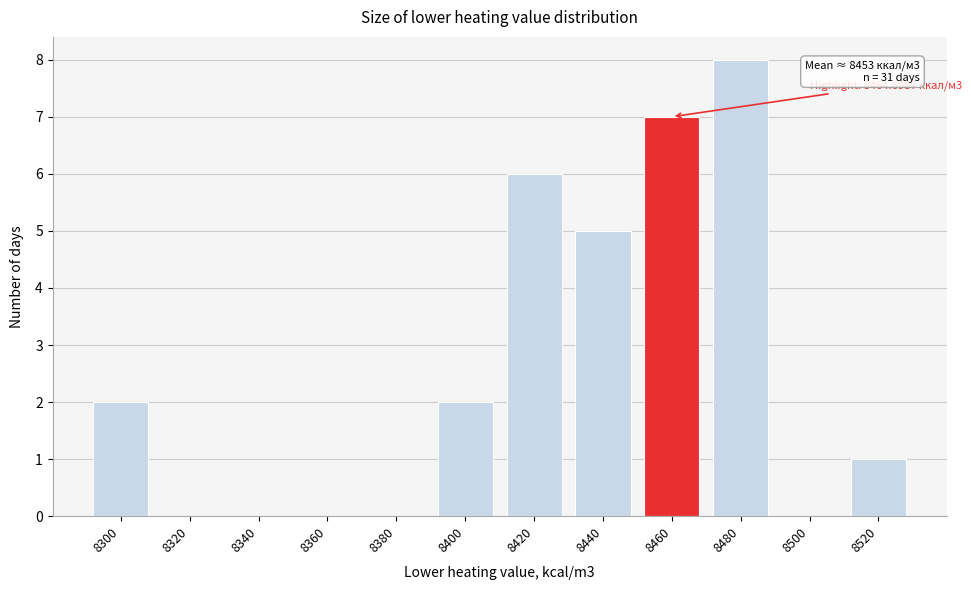

Reading left to right, list all the values displayed in this chart.

8300=2	8320=0	8340=0	8360=0	8380=0	8400=2	8420=6	8440=5	8460=7	8480=8	8500=0	8520=1